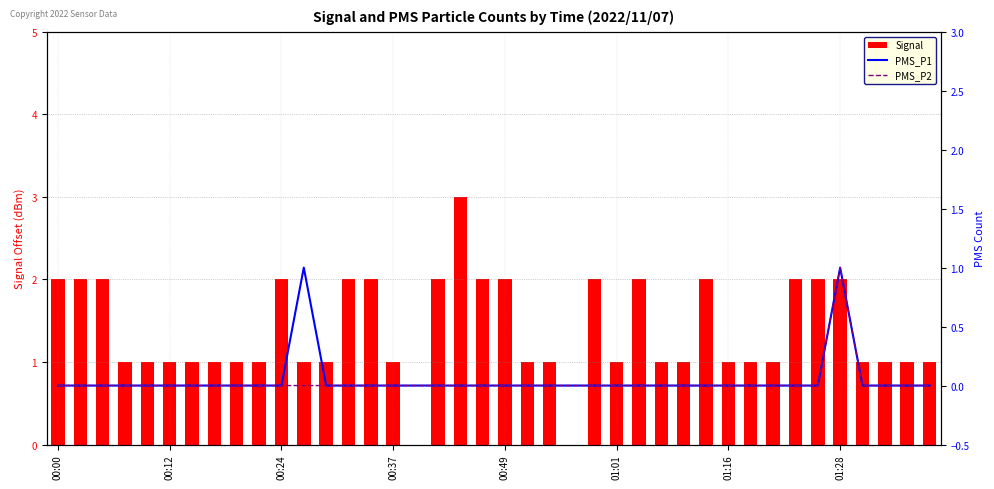

The Signal series shows 1 at 01:01. True or false?

True